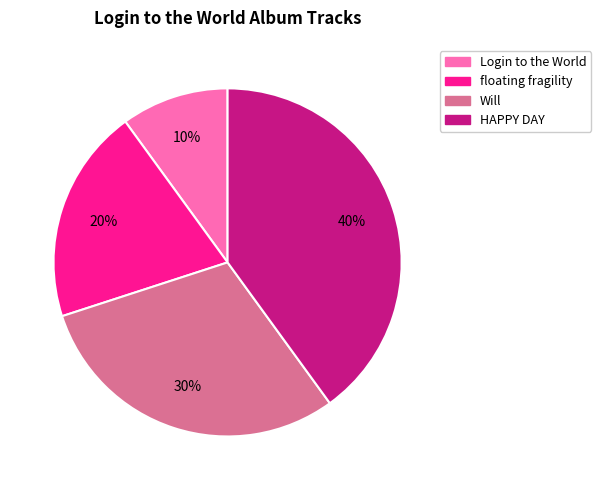

To the nearest percent, what percentage of the pie is Login to the World?

10%